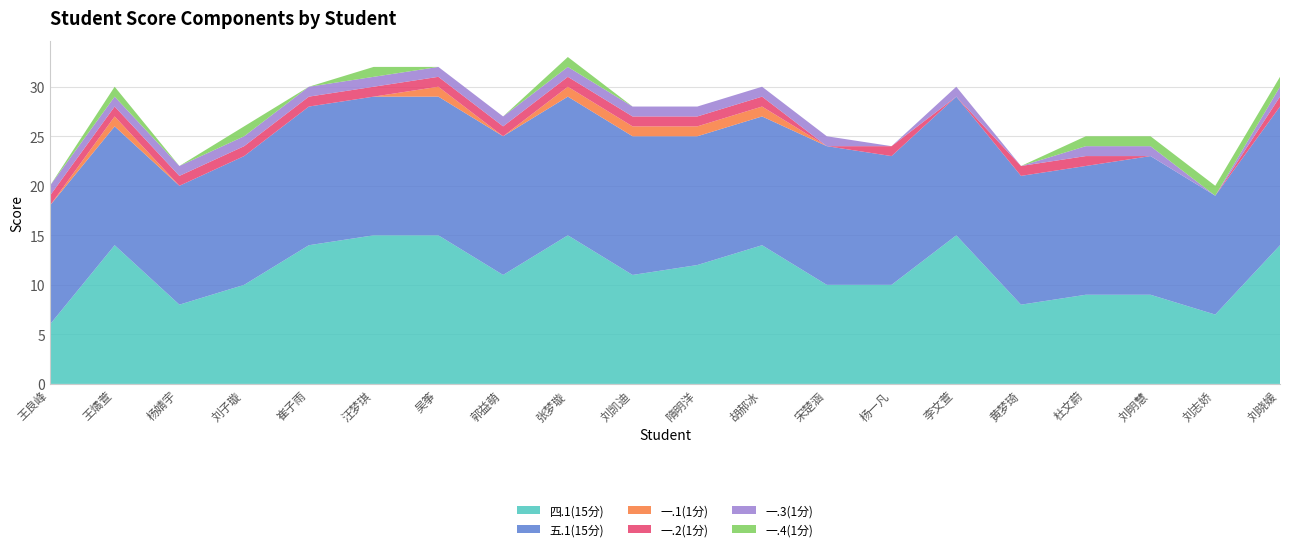

Reading left to right, extract all data points from this chart.

四.1(15分): 6	14	8	10	14	15	15	11	15	11	12	14	10	10	15	8	9	9	7	14
五.1(15分): 12	12	12	13	14	14	14	14	14	14	13	13	14	13	14	13	13	14	12	14
一.1(1分): 0	1	0	0	0	0	1	0	1	1	1	1	0	0	0	0	0	0	0	0
一.2(1分): 1	1	1	1	1	1	1	1	1	1	1	1	0	1	0	1	1	0	0	1
一.3(1分): 1	1	1	1	1	1	1	1	1	1	1	1	1	0	1	0	1	1	0	1
一.4(1分): 0	1	0	1	0	1	0	0	1	0	0	0	0	0	0	0	1	1	1	1